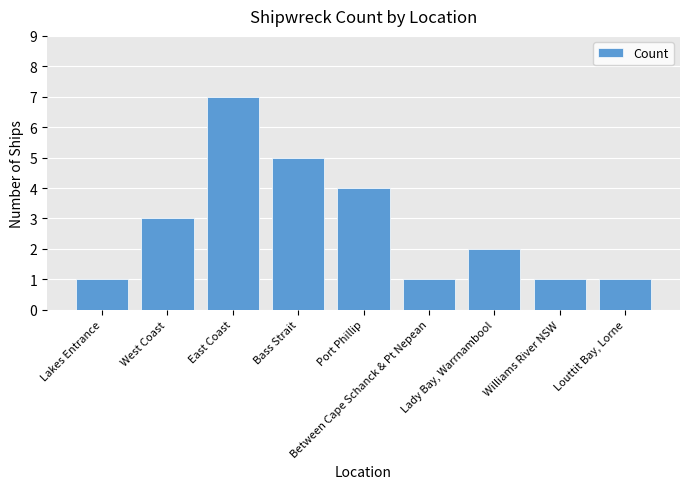

What is the value of the 2nd bar from the left?

3